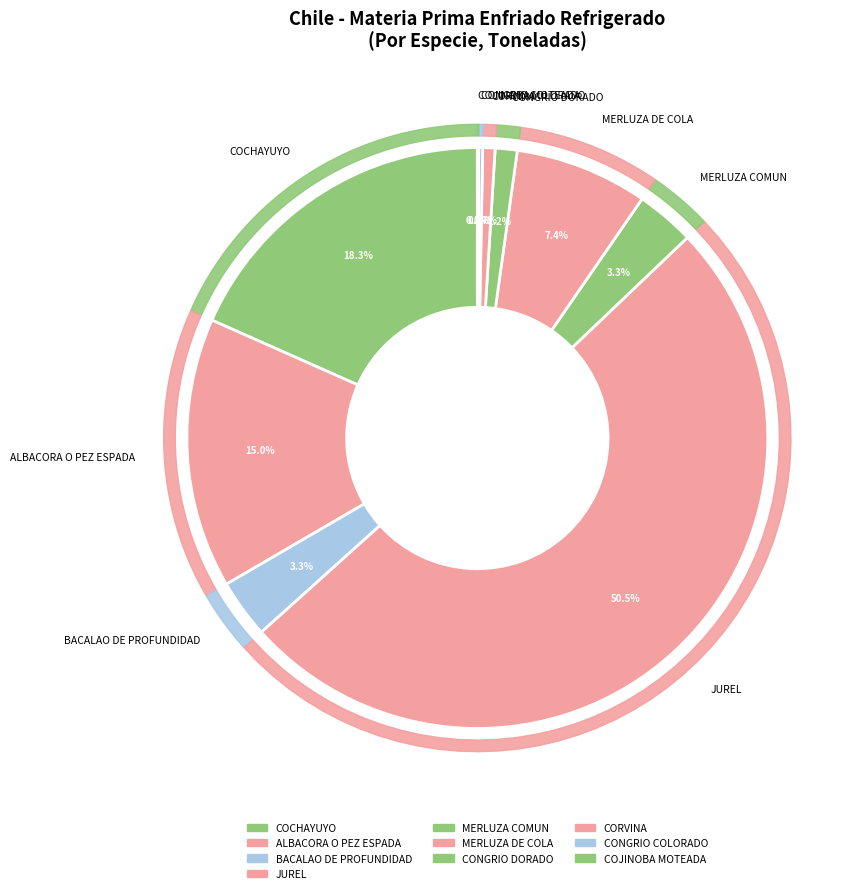

Approximately how many times larger is the value at ALBACORA O PEZ ESPADA compared to JUREL?

0.3